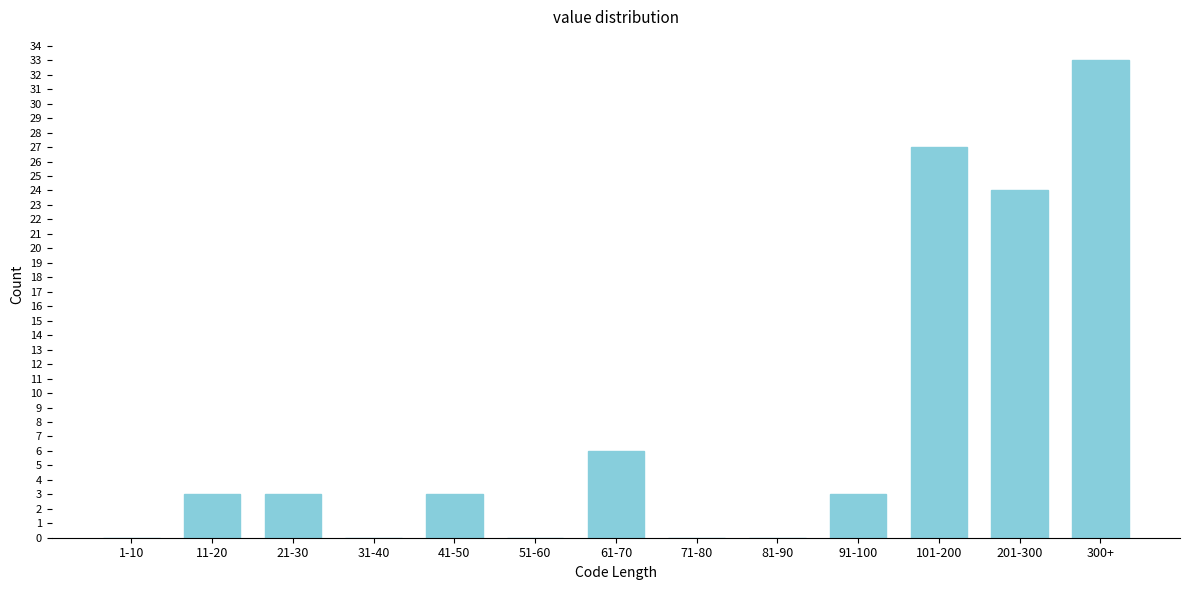

Reading right to left, extract all data points from this chart.

300+=33	201-300=24	101-200=27	91-100=3	81-90=0	71-80=0	61-70=6	51-60=0	41-50=3	31-40=0	21-30=3	11-20=3	1-10=0